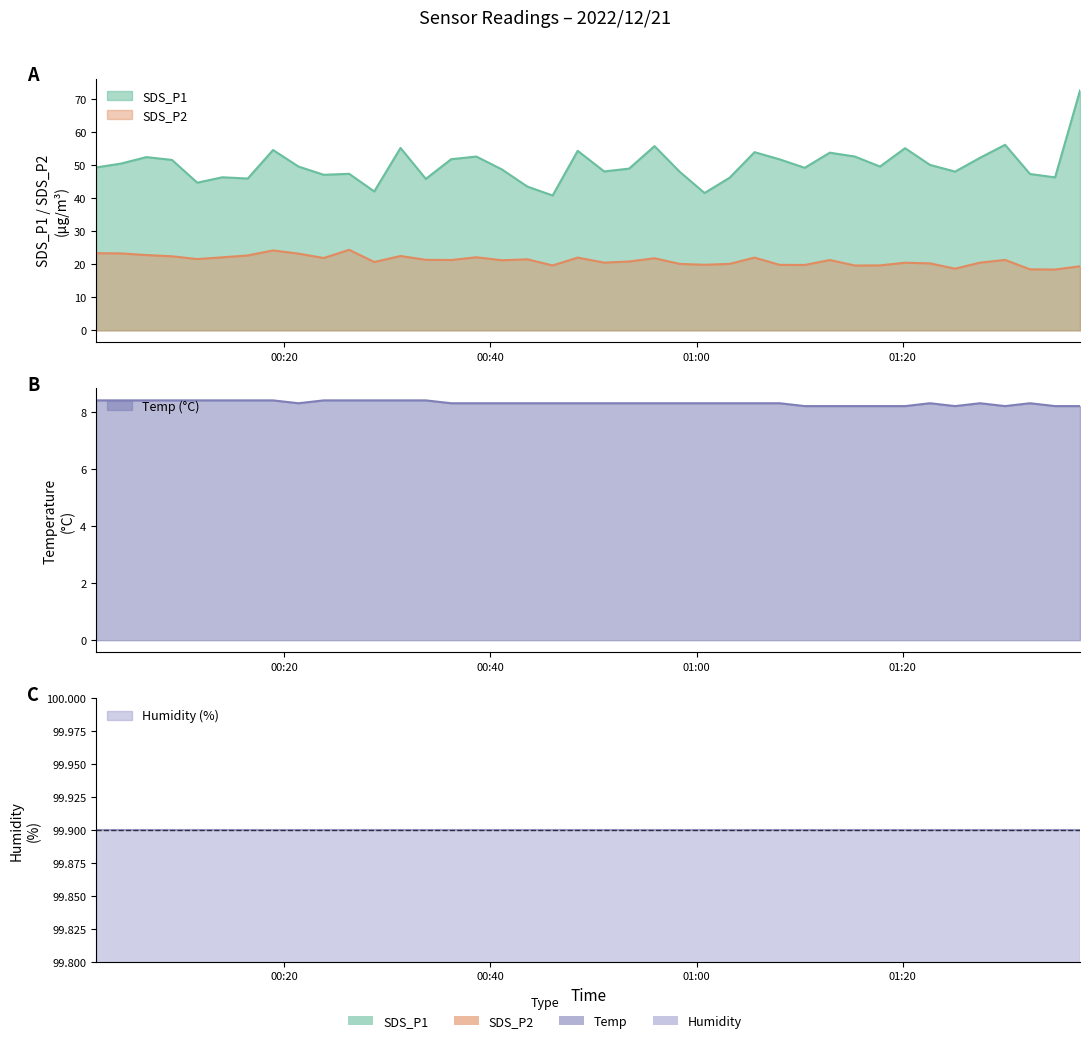

At which category is the sum across all series the highest?

2022/12/21 01:37:11